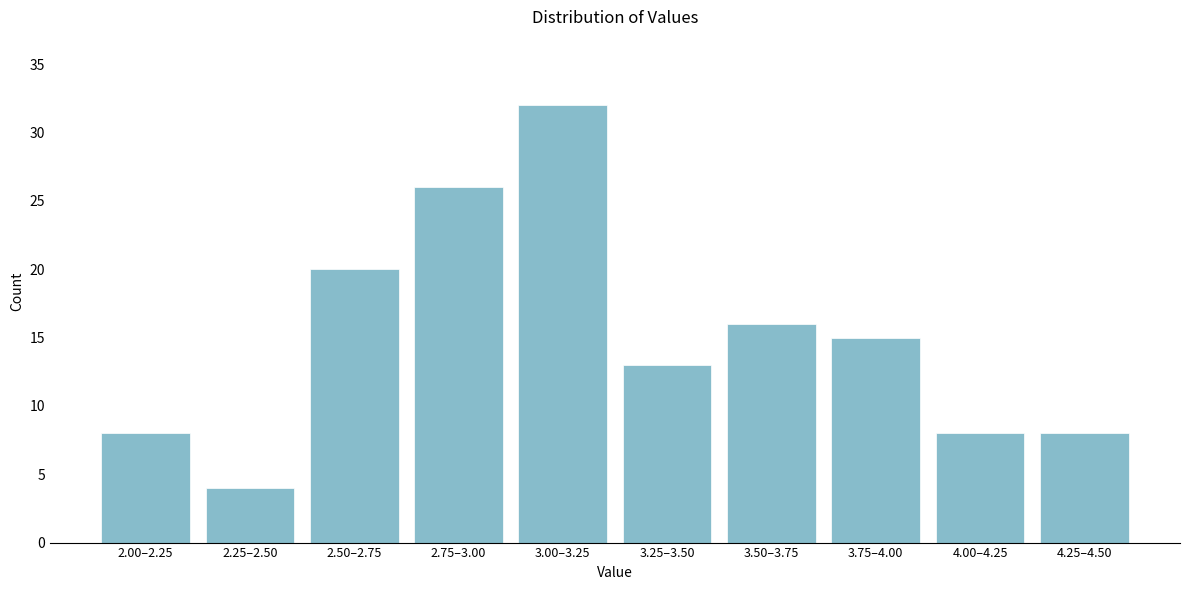

Reading left to right, transcribe all the data shown in this chart.

2.00–2.25=8	2.25–2.50=4	2.50–2.75=20	2.75–3.00=26	3.00–3.25=32	3.25–3.50=13	3.50–3.75=16	3.75–4.00=15	4.00–4.25=8	4.25–4.50=8